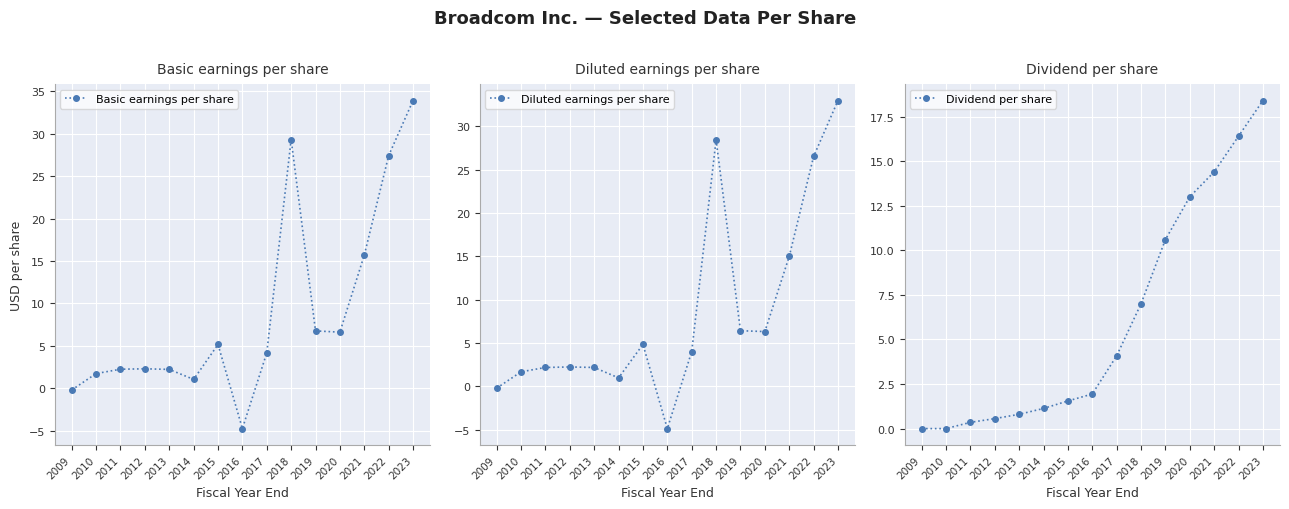

Which series has the largest total across all categories?

Basic earnings per share